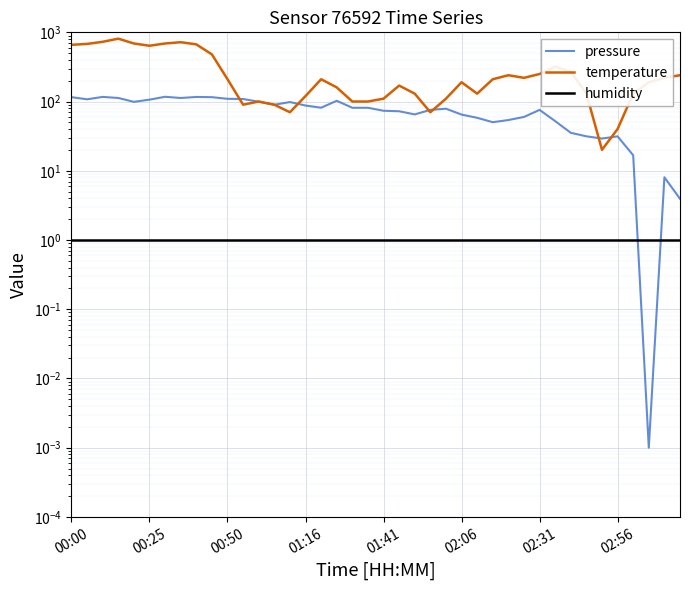

Count the number of categories in the chart.

40